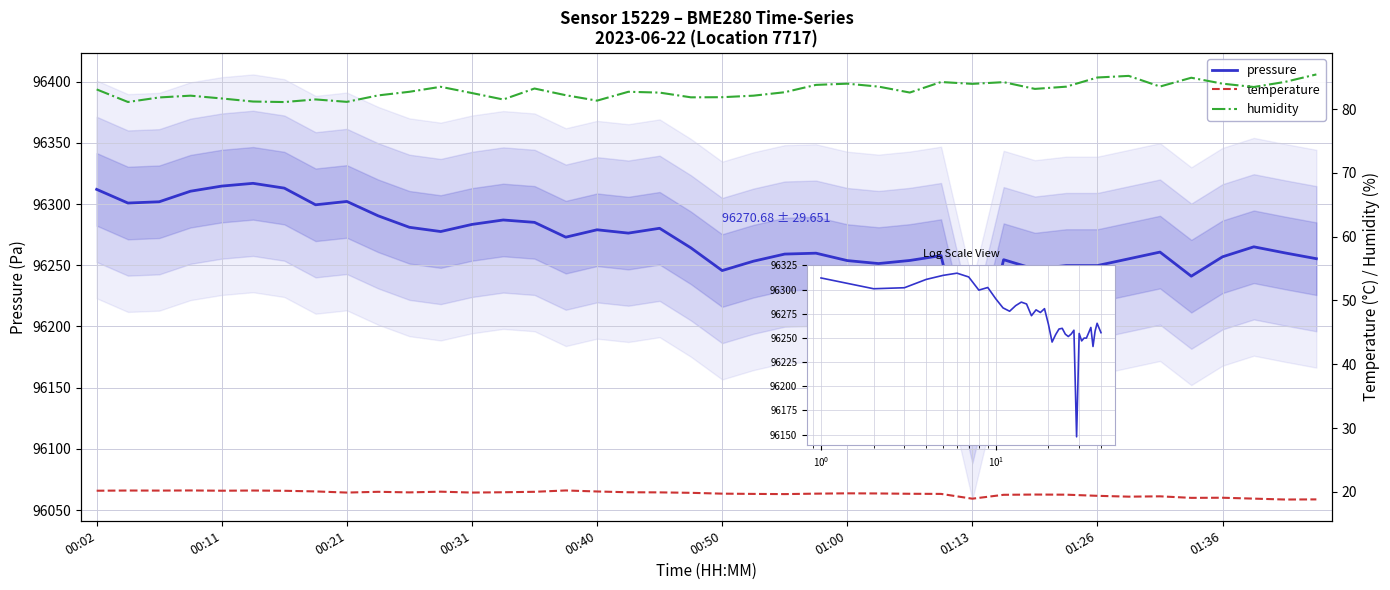

Rank the series at 00:40 from highest to lowest value.

pressure, humidity, temperature